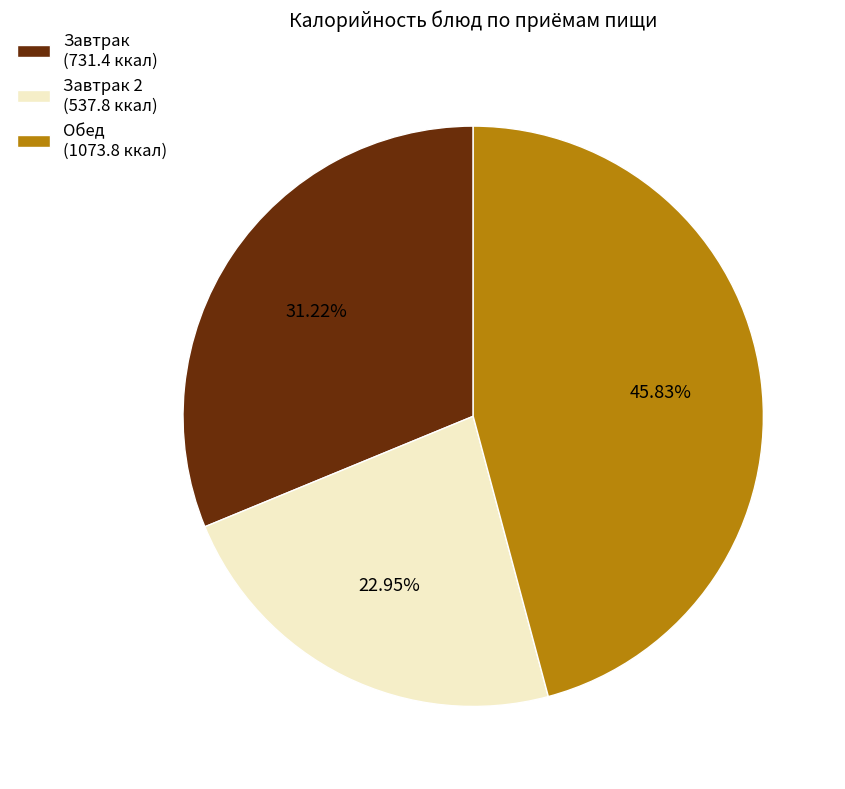

To the nearest percent, what is the average slice percentage?

33%